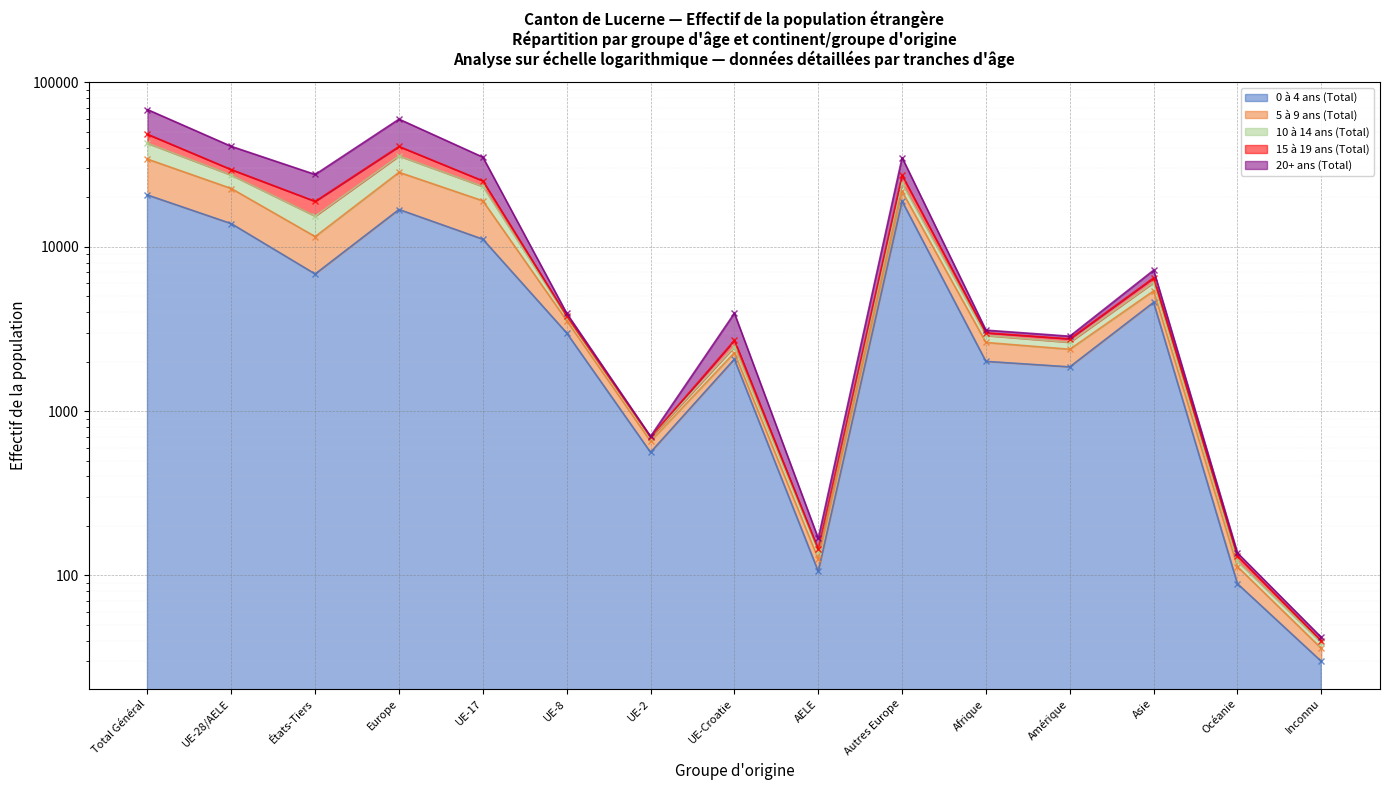

What value does the 20+ ans (Total) series have at Amérique?

2750